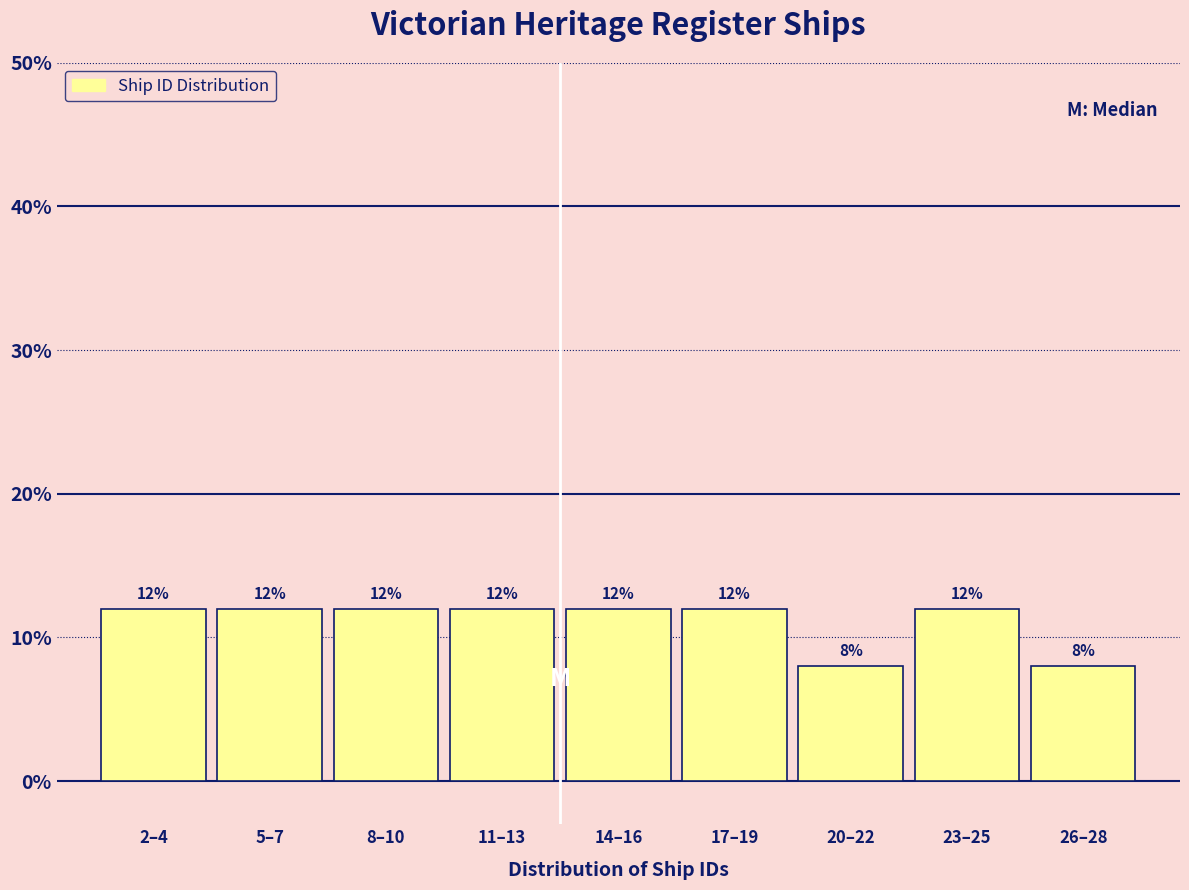

Reading right to left, list all the values displayed in this chart.

26–28=8	23–25=12	20–22=8	17–19=12	14–16=12	11–13=12	8–10=12	5–7=12	2–4=12